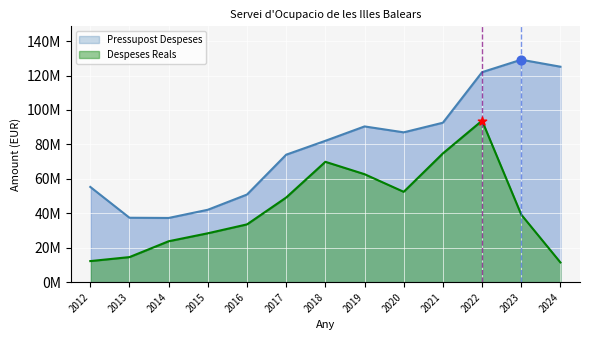

Which series reaches the minimum Y coordinate?

Despeses Reals